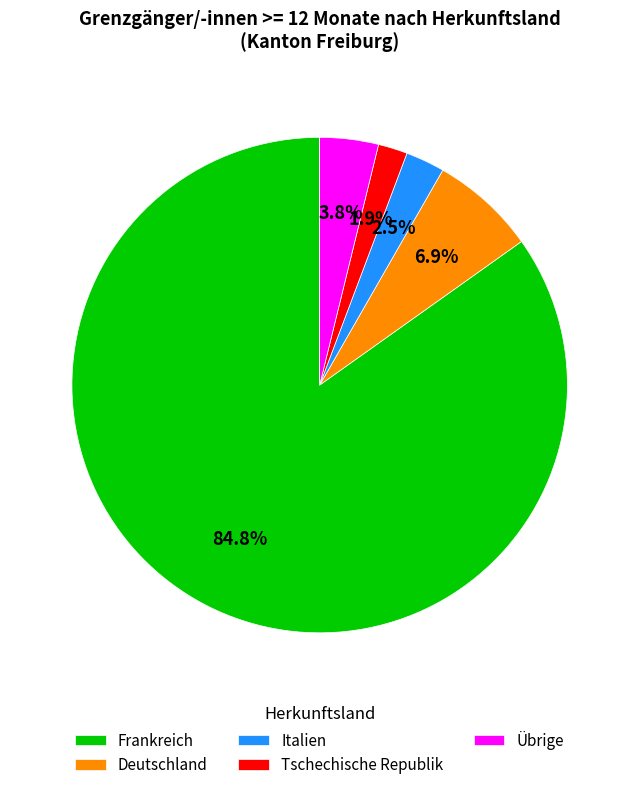

Which category accounts for the majority?

Frankreich